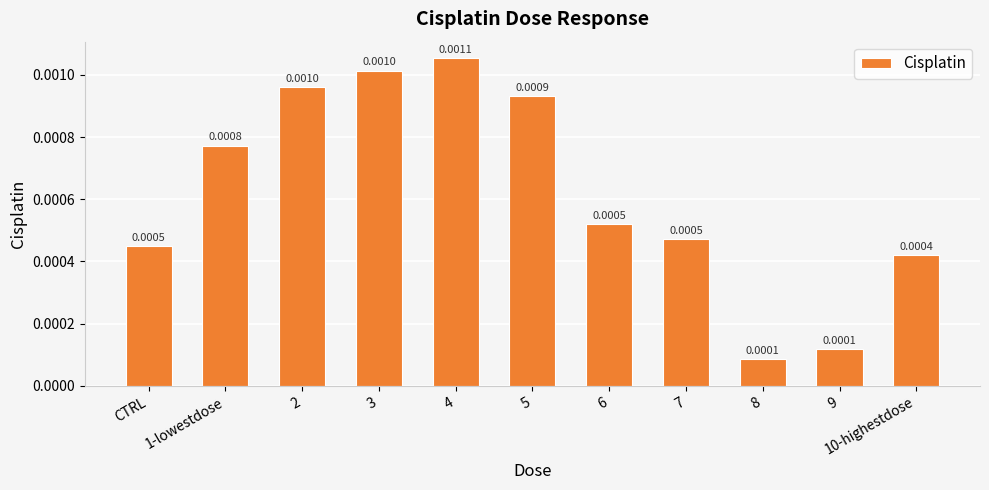

Which has a higher value, 3 or CTRL?

3